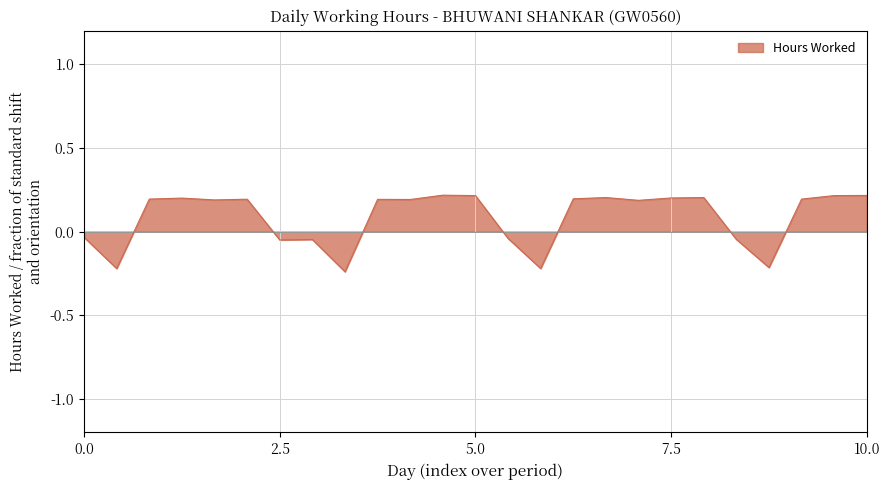

What is the difference between the maximum and minimum values?

0.5